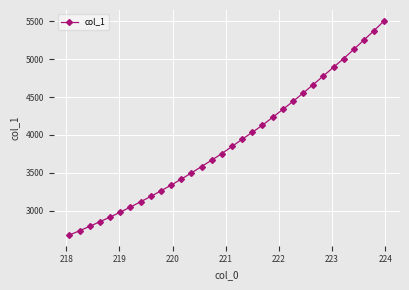

What is the difference between the maximum and minimum values?

2828.1